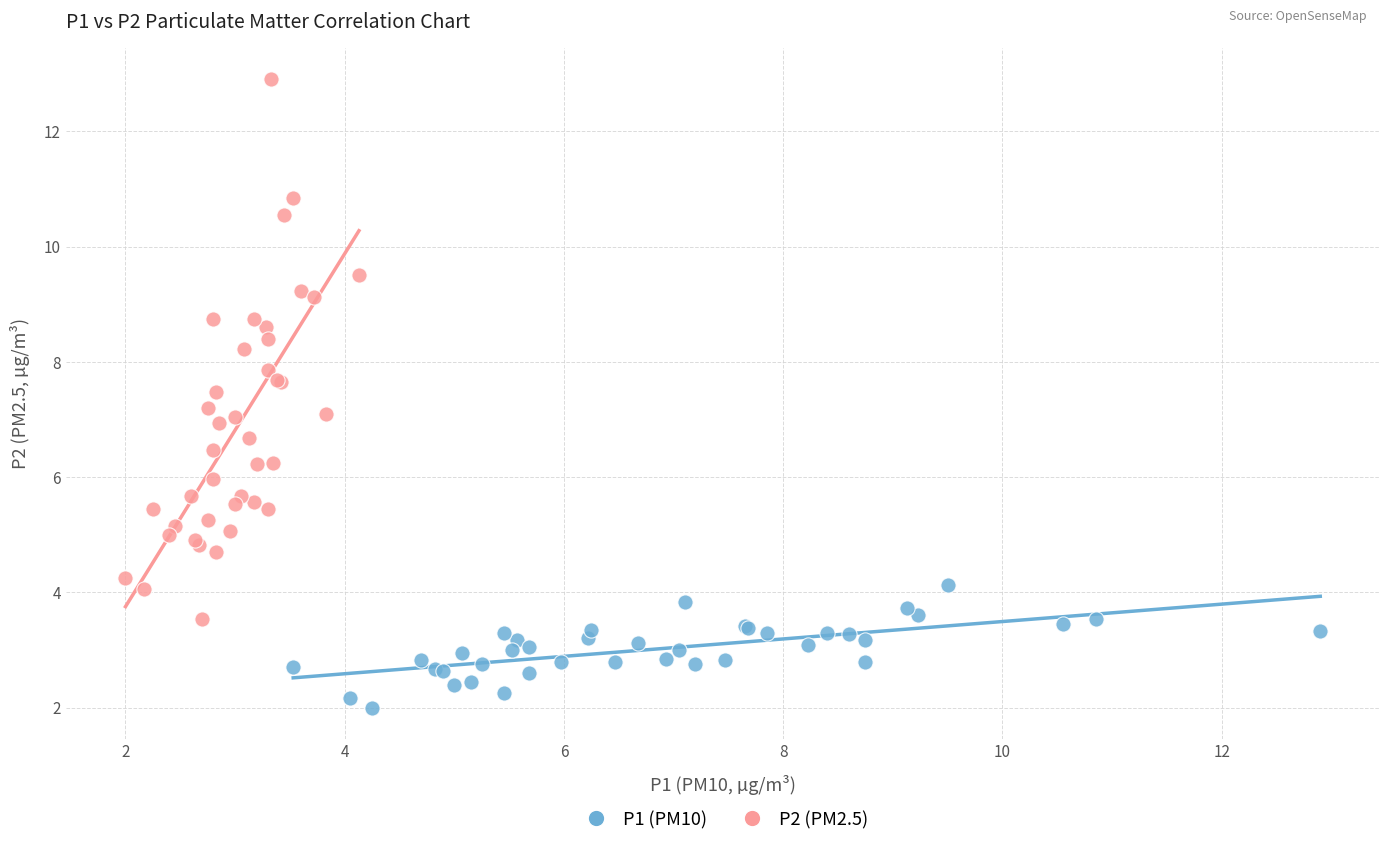

Which series has the largest Y range (max minus min)?

P2 (PM2.5)